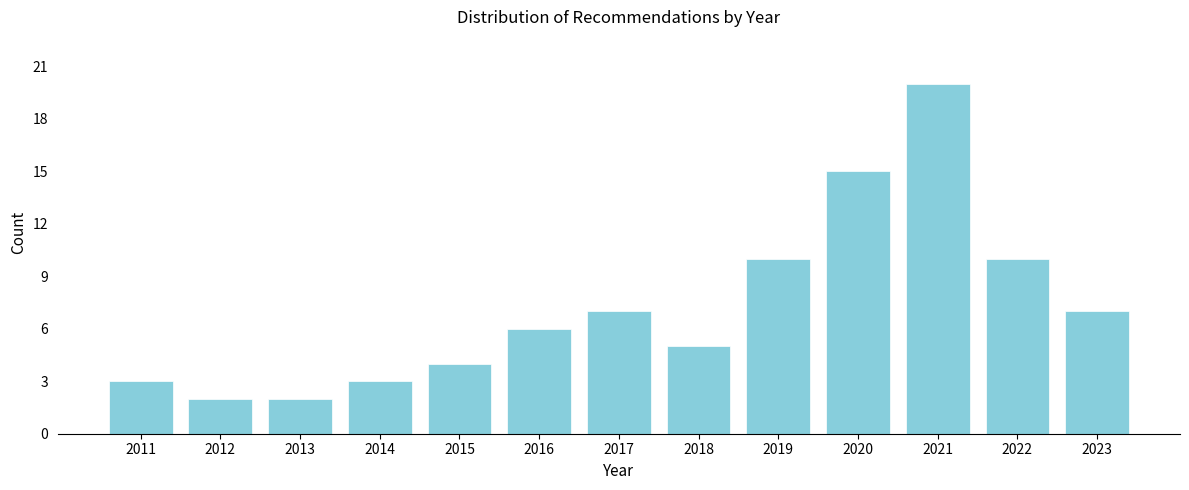

Reading right to left, extract all data points from this chart.

2023=7	2022=10	2021=20	2020=15	2019=10	2018=5	2017=7	2016=6	2015=4	2014=3	2013=2	2012=2	2011=3